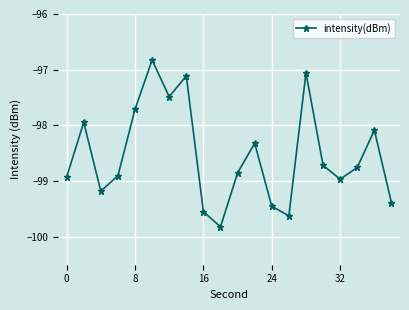

Does the chart have visible grid lines?

Yes